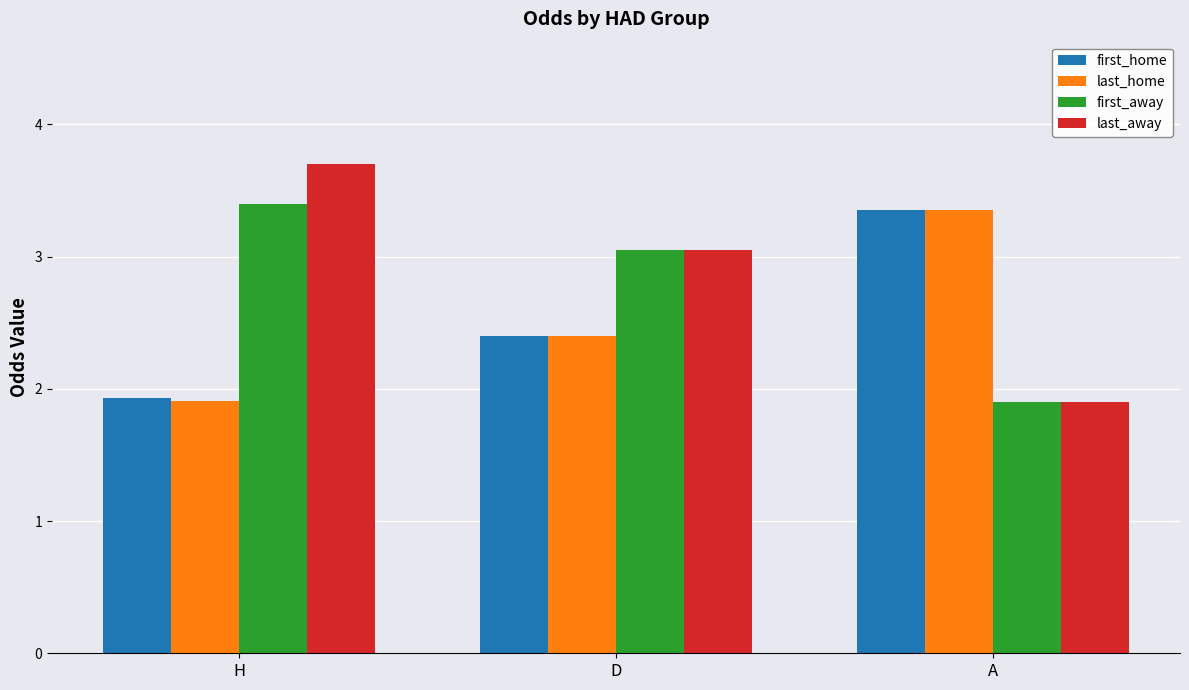

The last_away series shows 1.1 at D. True or false?

False